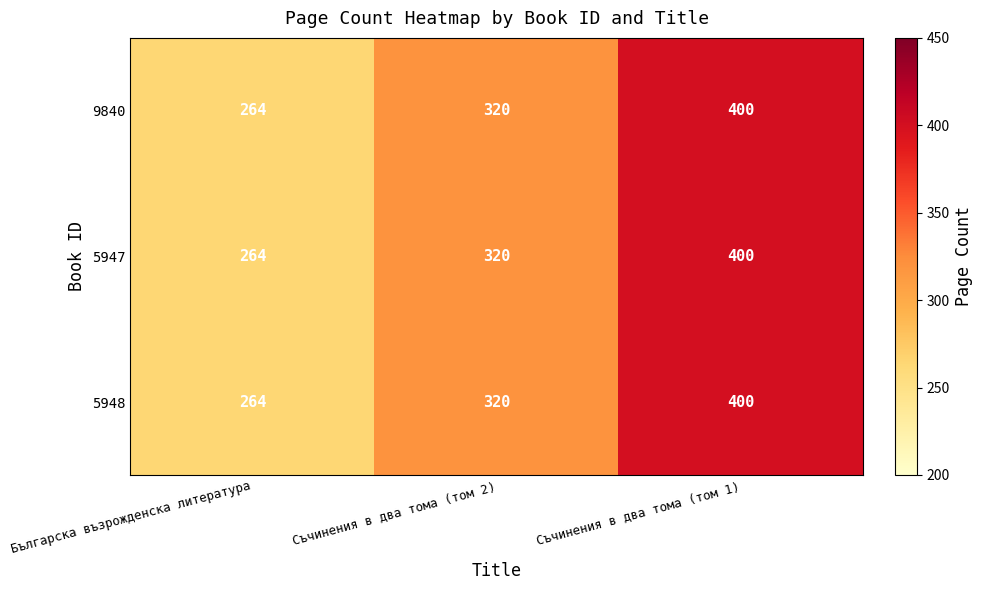

Is the value of 5948 at Българска възрожденска литература greater than the value of 5947 at Съчинения в два тома (том 1)?

No